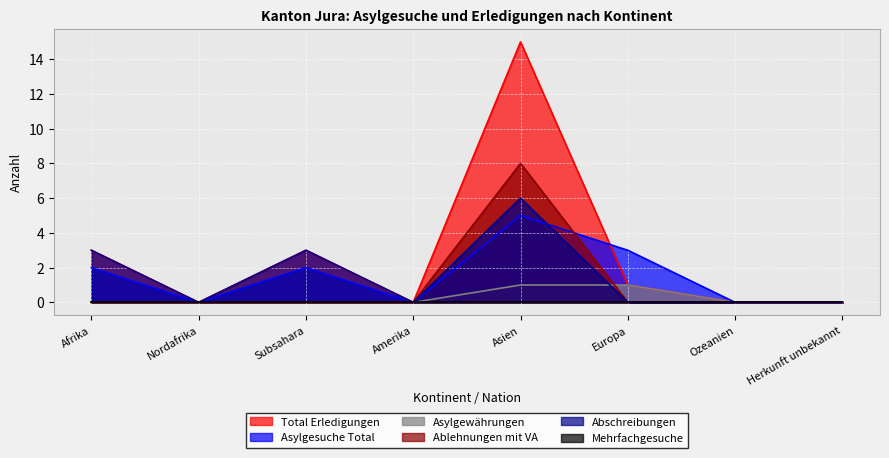

What is the label of the 2nd point from the left?

Nordafrika